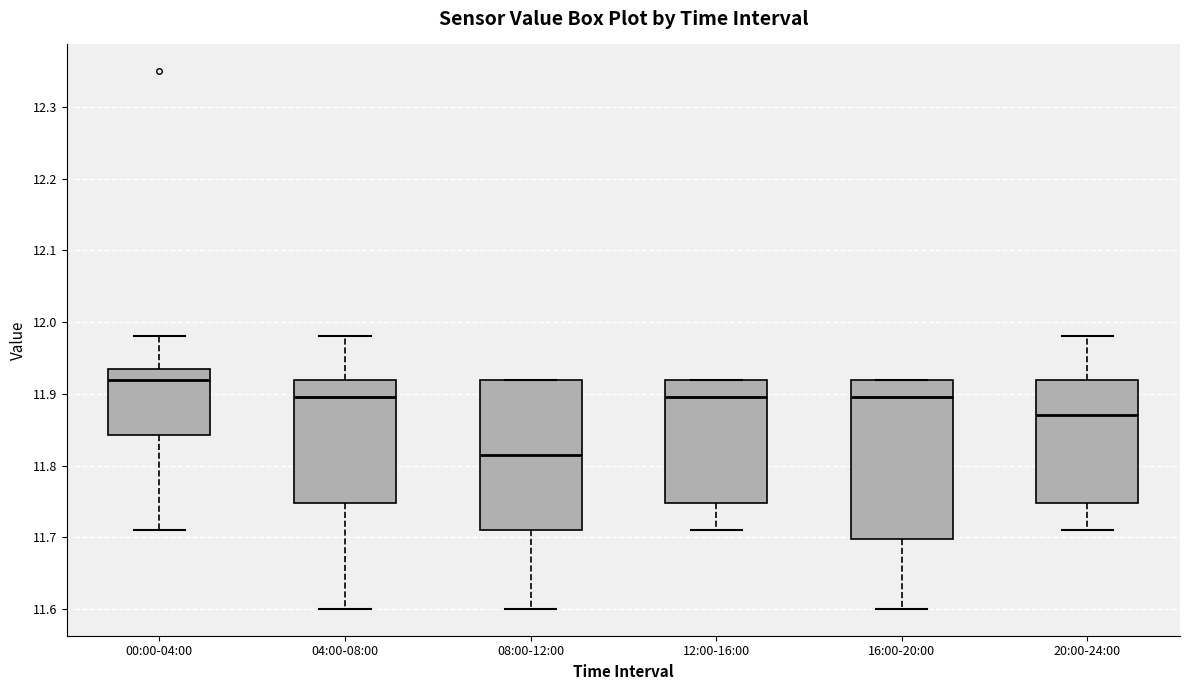

Where is the lower edge of the box for 16:00-20:00 on the y-axis? The values are not printed on the chart, so give them approximately, as read against the axis.

11.70